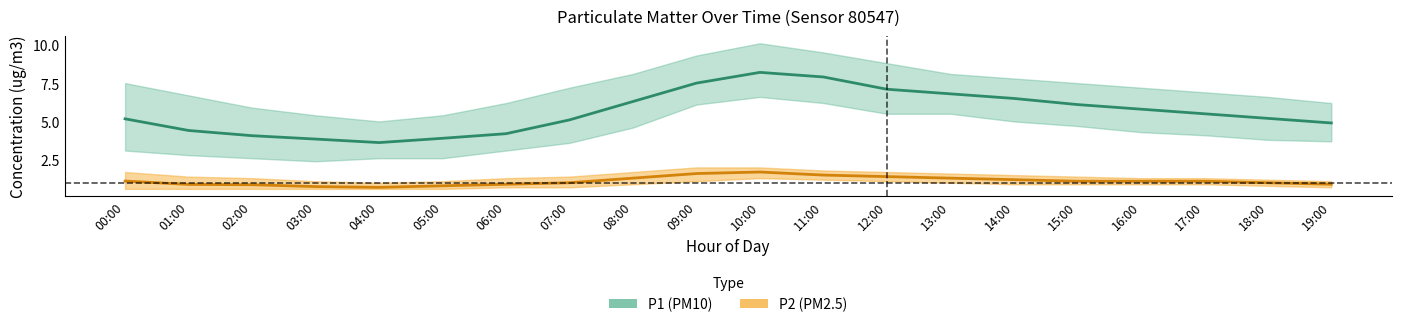

At which category is the sum across all series the highest?

10:00